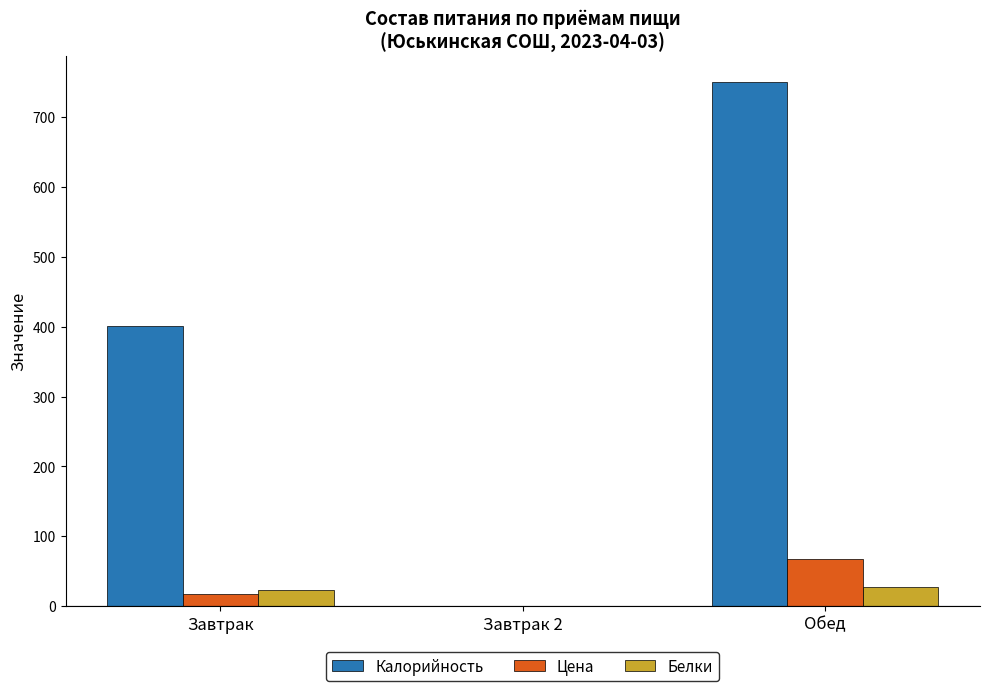

True or false: Цена has a value of 16.9 at Завтрак.

True